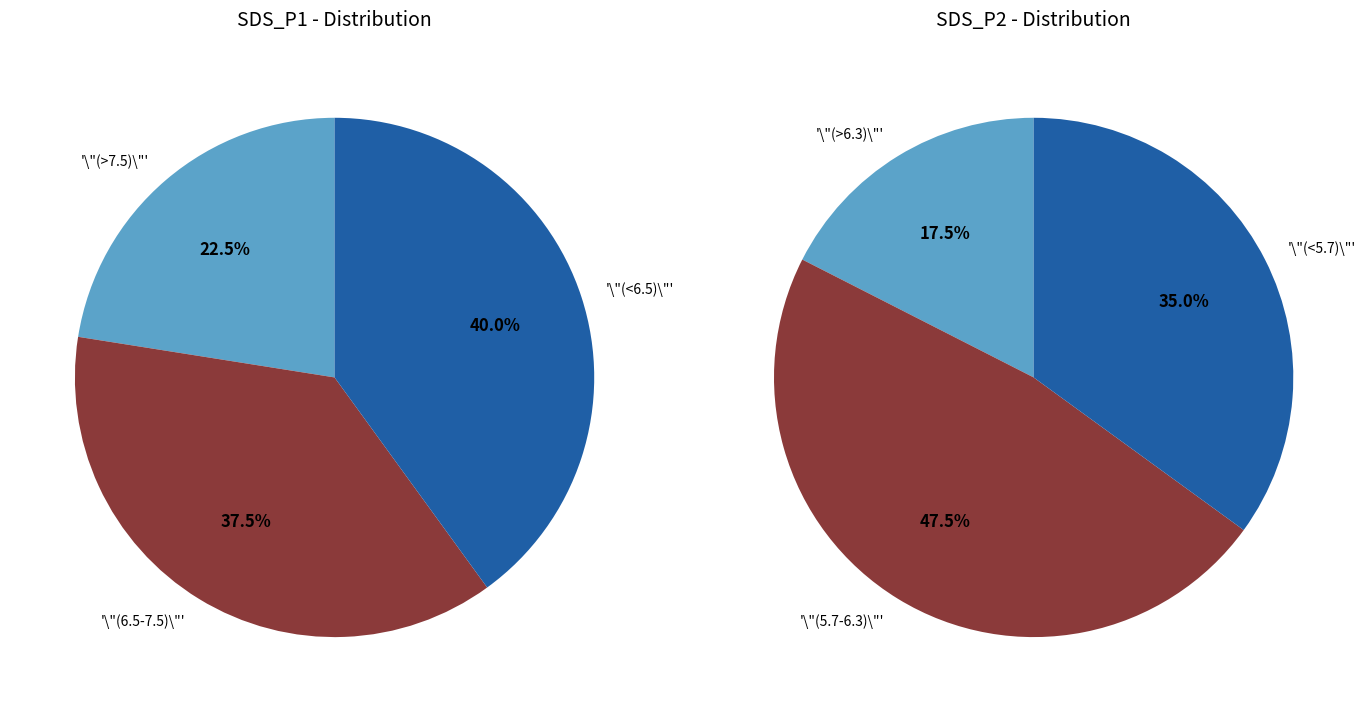

Between 5 and 32, which series saw the biggest shift?

SDS_P1